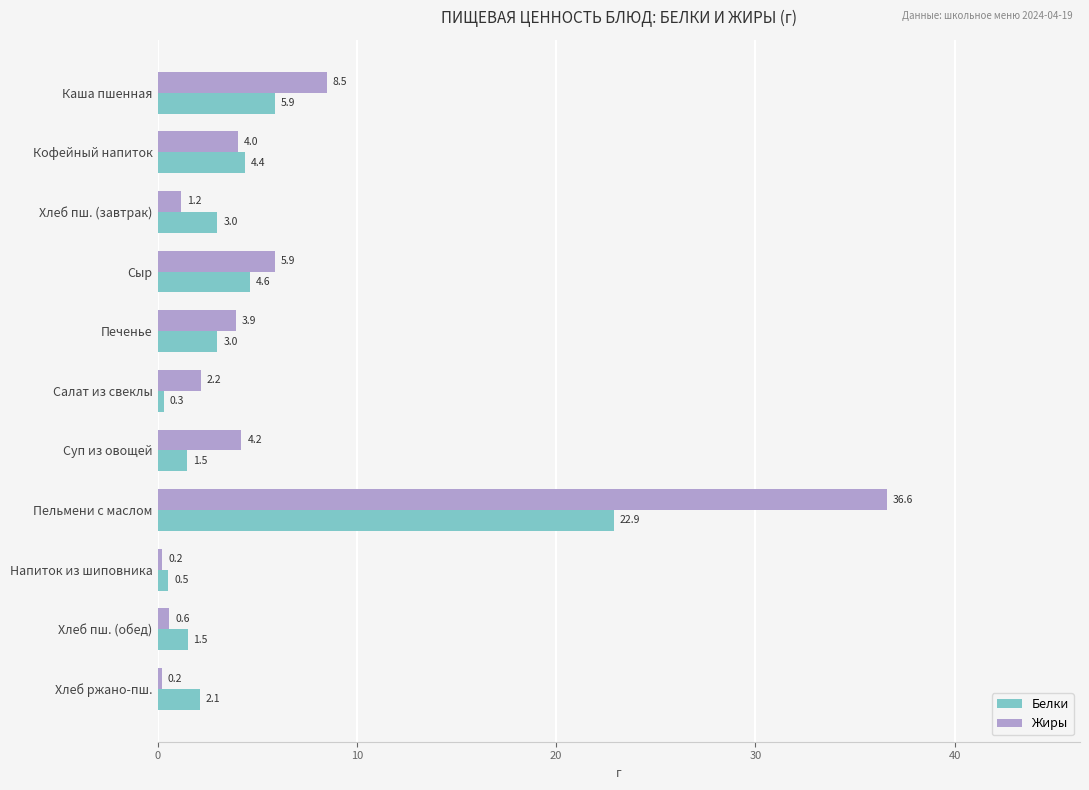

List the series in order of their overall mean, highest first.

Жиры, Белки